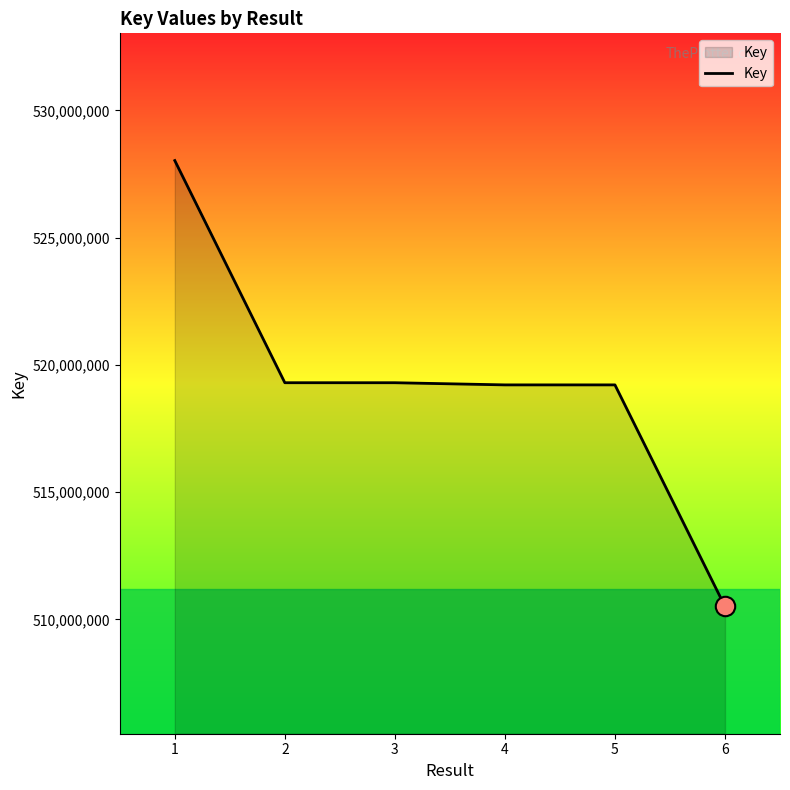

The value at 3 is 713837459. True or false?

False